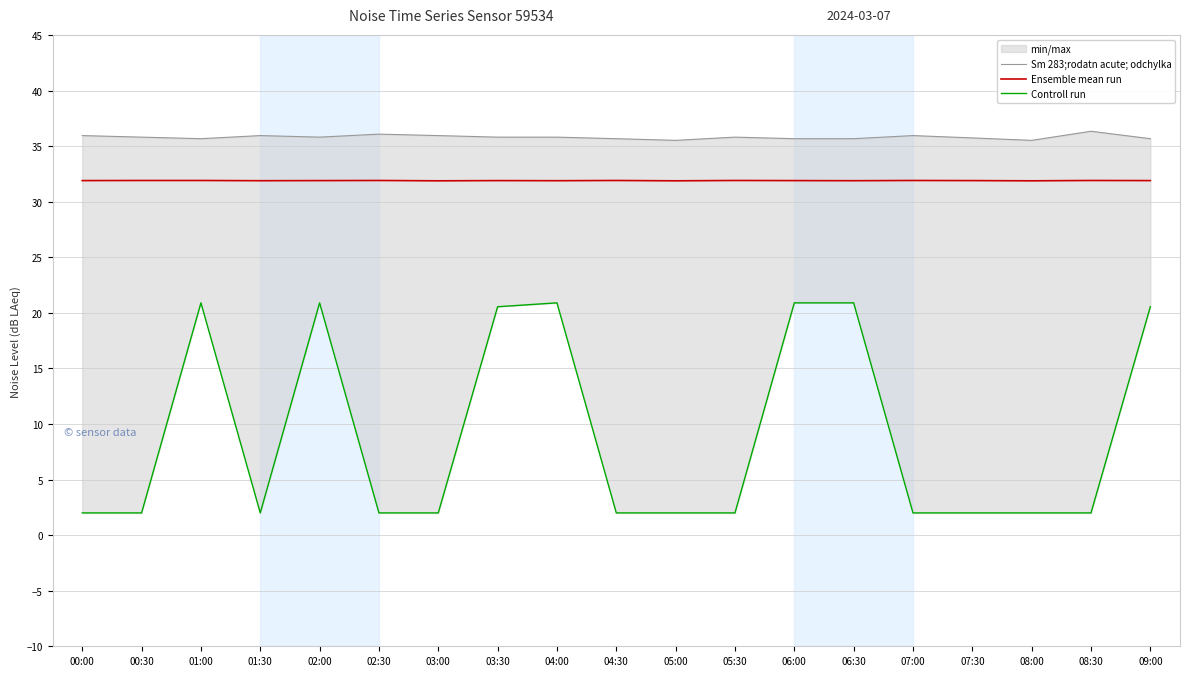

The Controll run series shows 13.0 at 03:30. True or false?

False